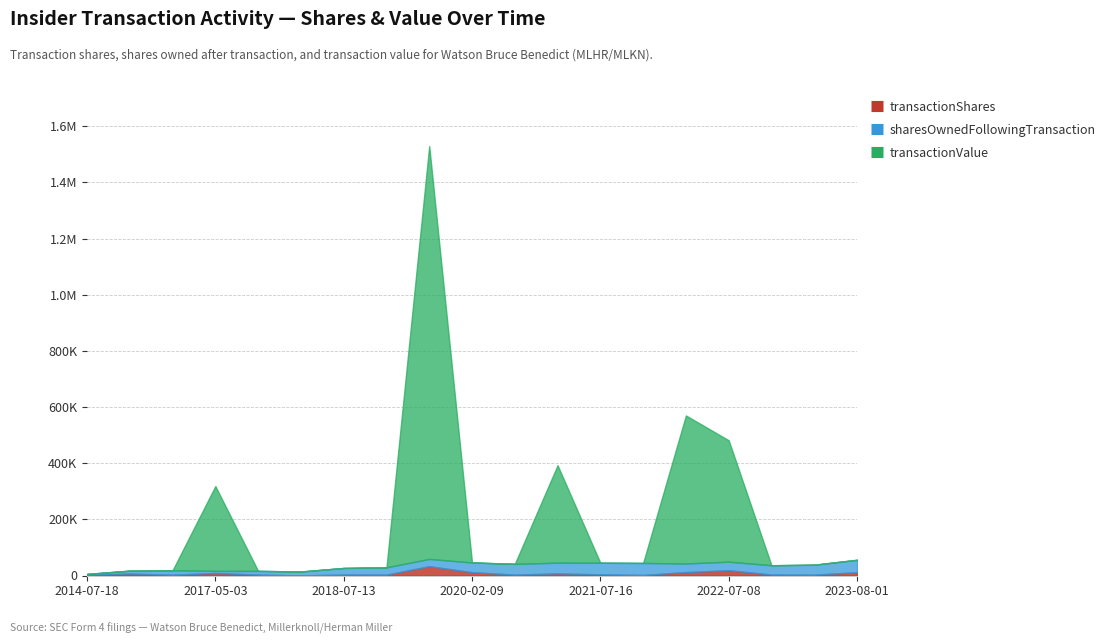

What are all the series names shown in the legend?

transactionShares, sharesOwnedFollowingTransaction, transactionValue